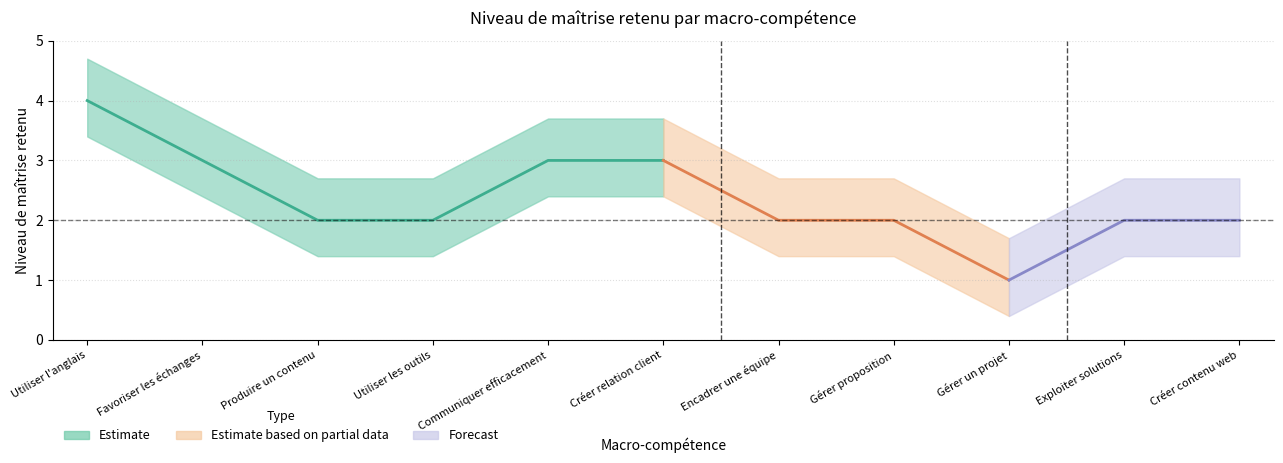

Which has a higher value, Utiliser l'anglais or Créer relation client?

Utiliser l'anglais